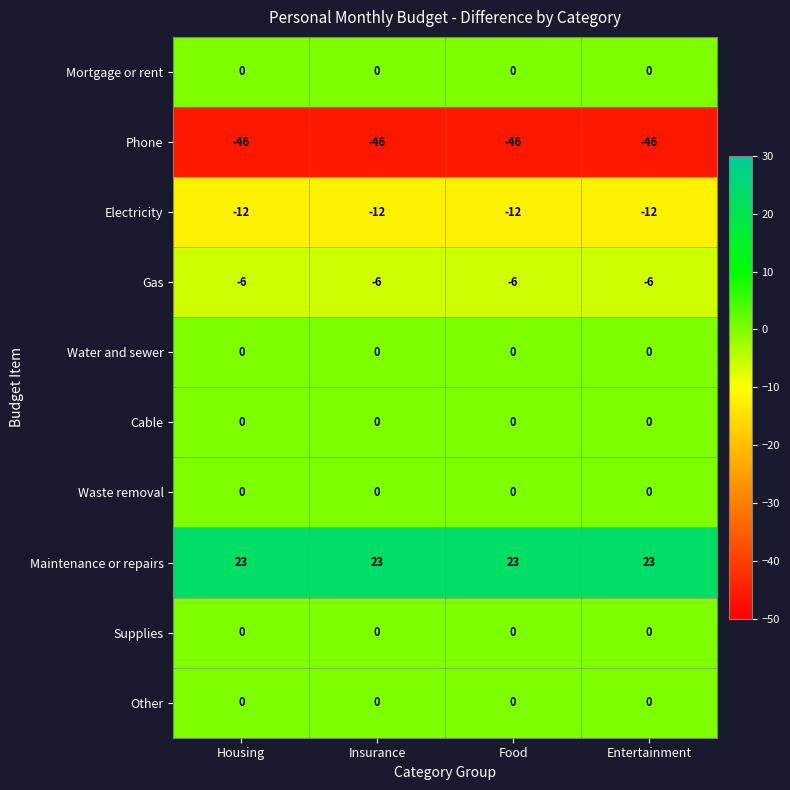

What is the sum of all Gas values?

-24